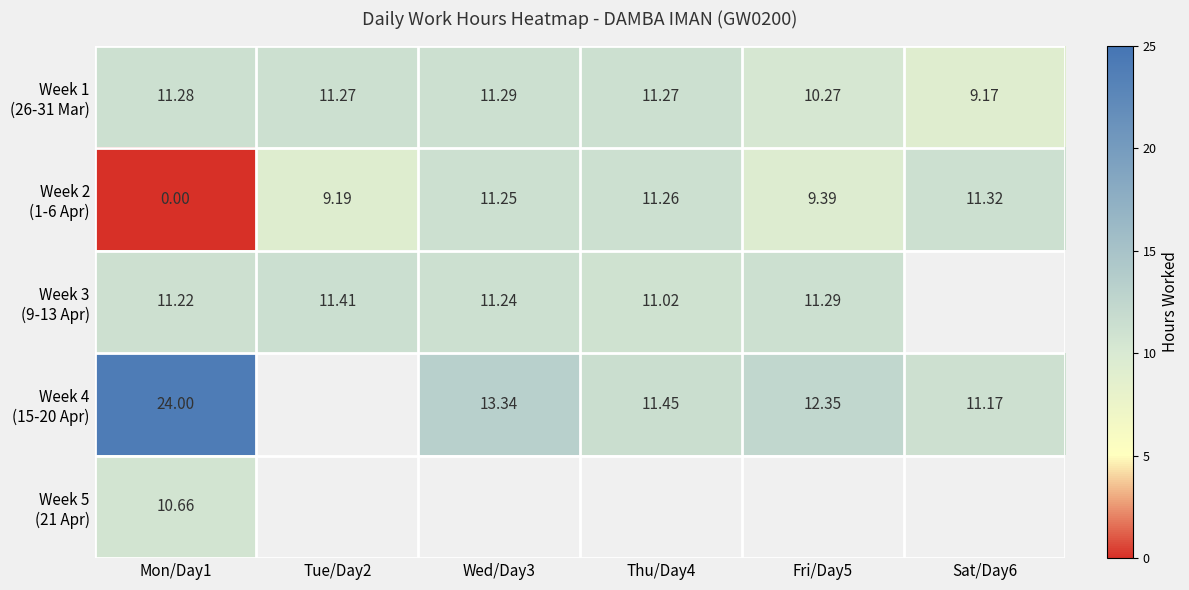

At how many categories does at least one series exceed 8?

6